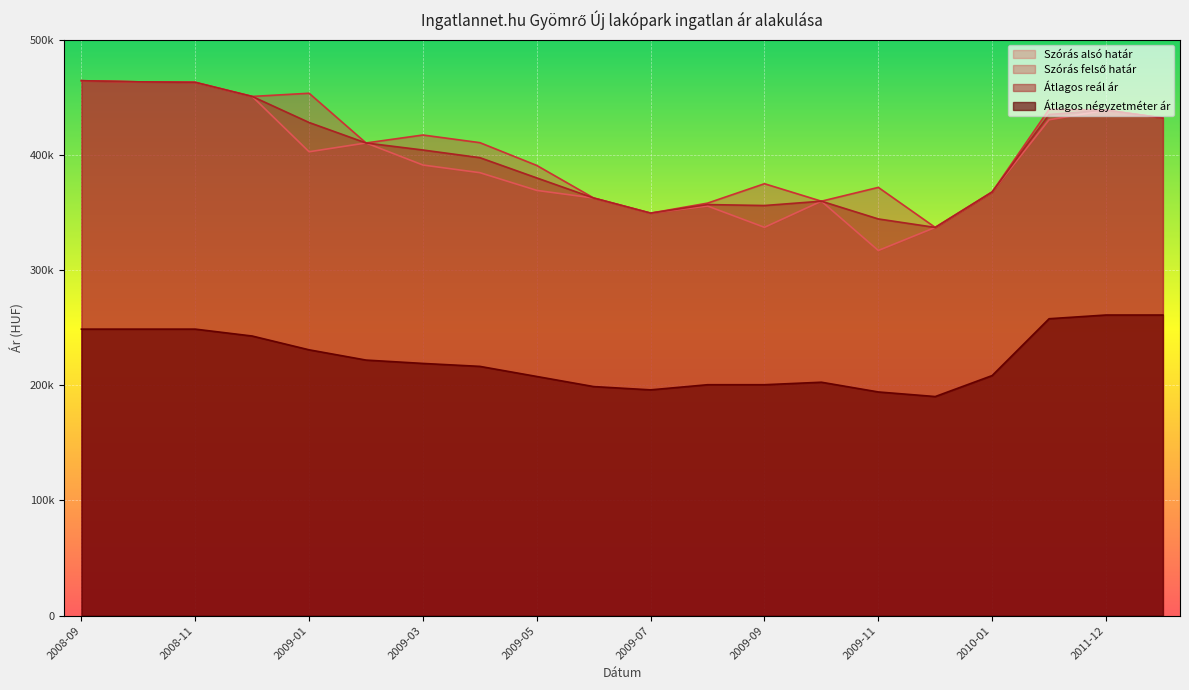

What is the label of the 20th point from the left?

2012-01